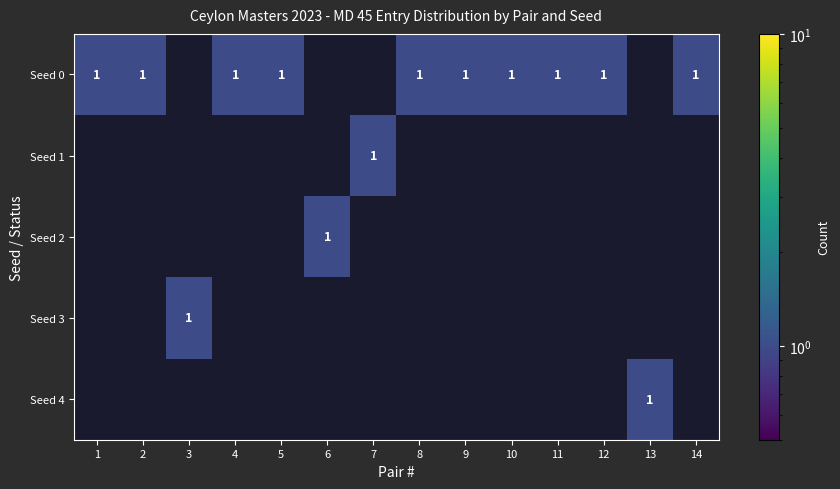

Is it true that Seed 0 equals 1 at 2?

True